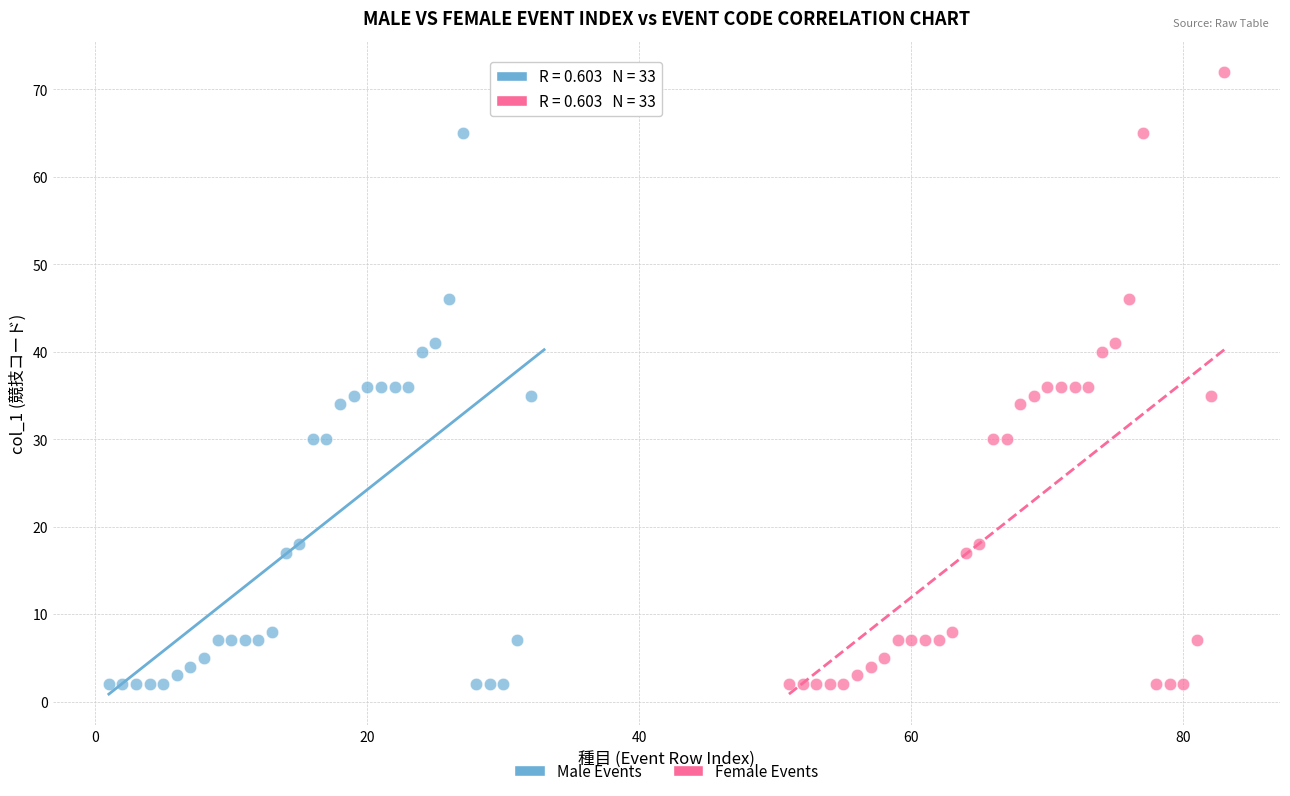

What are all the series names shown in the legend?

Male Events, Female Events